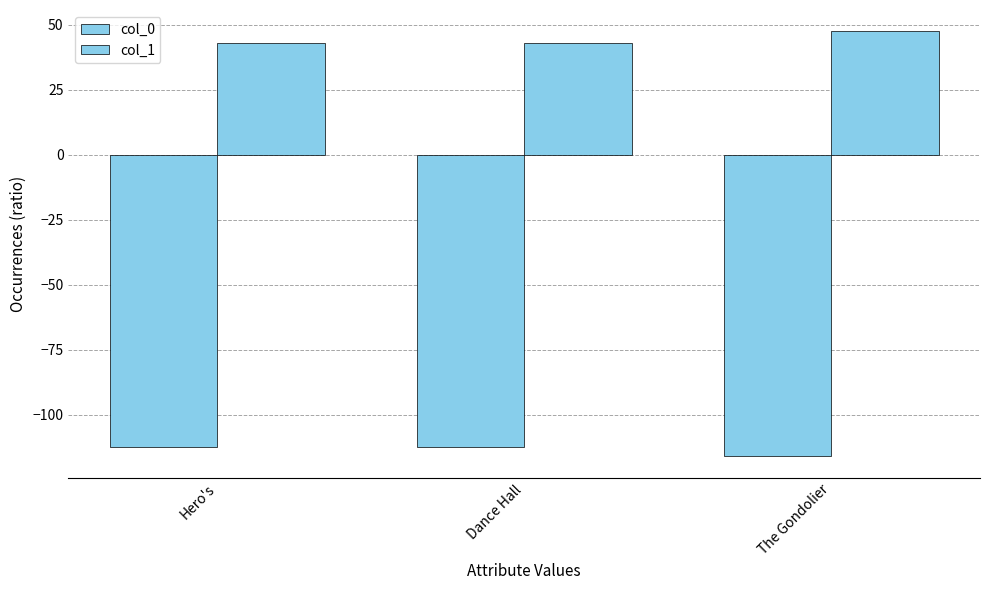

List the labels in order of col_1 value, smallest first.

Dance Hall, Hero's, The Gondolier